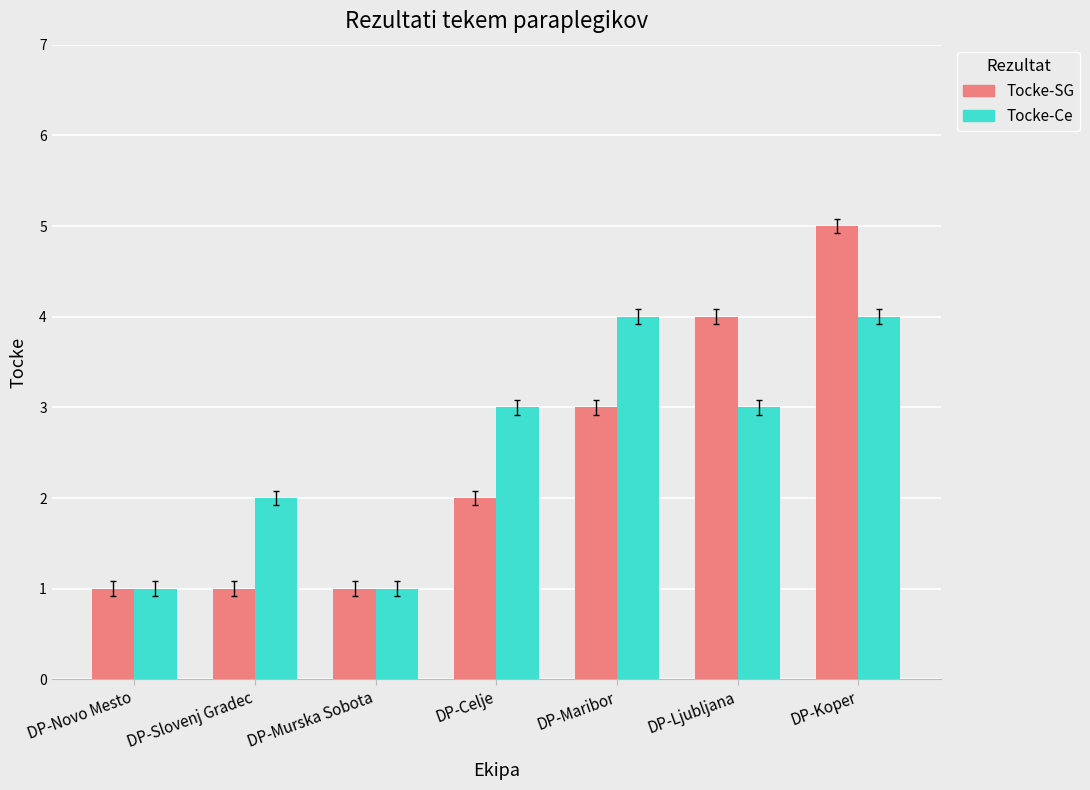

At which category does the chart reach its peak across all series?

DP-Koper